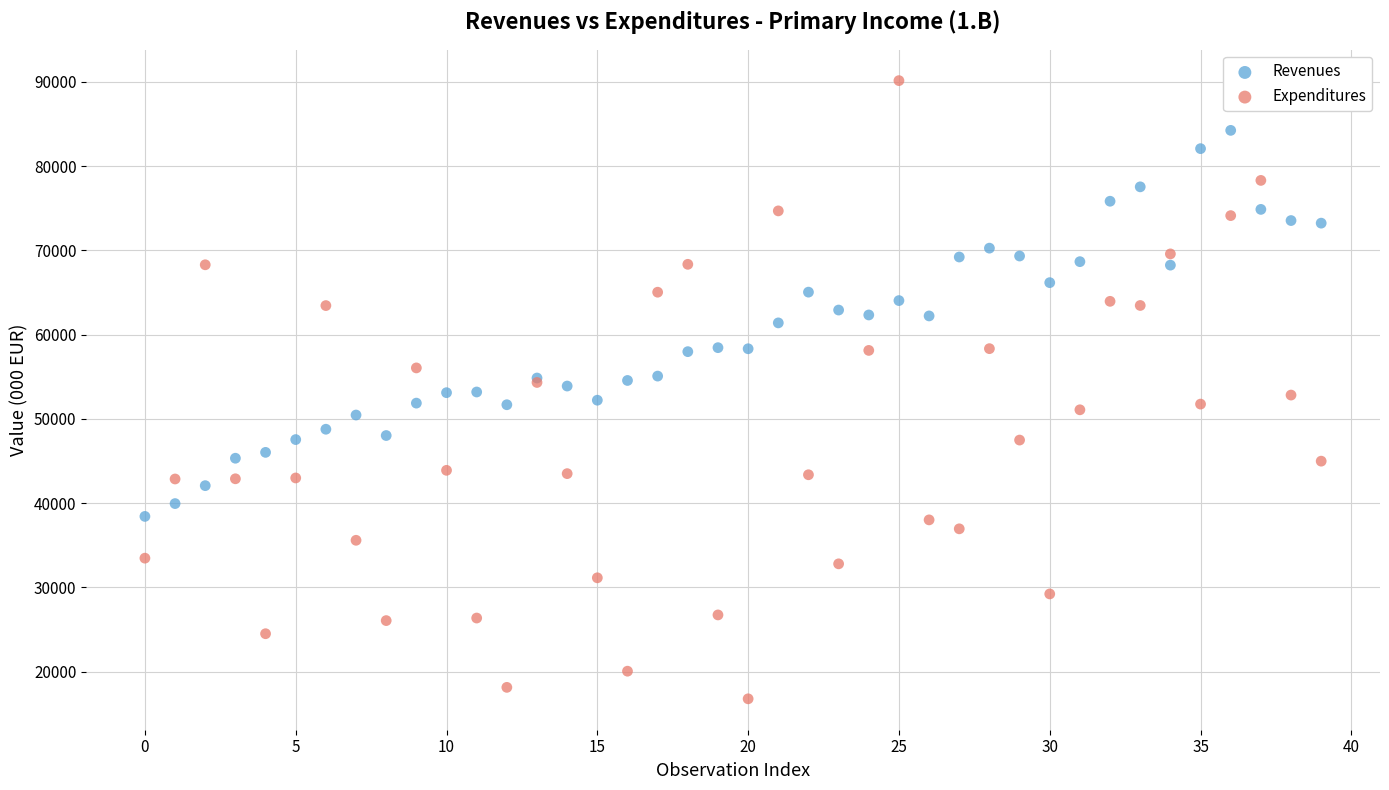

Which series contains the highest Y value?

Expenditures